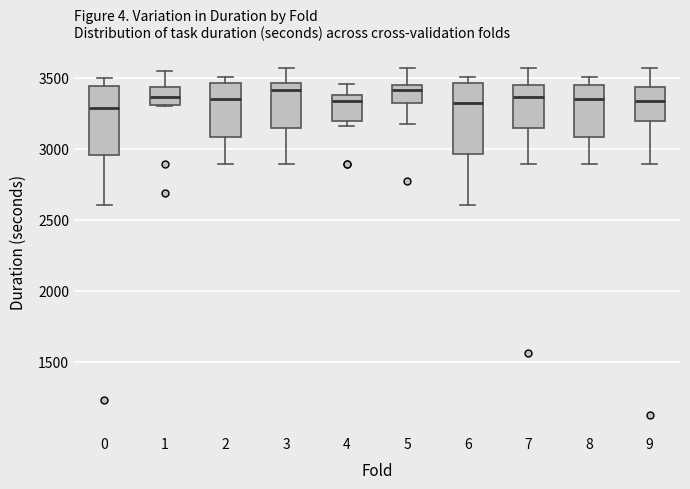

Reading left to right, transcribe this box plot: for each box, give where its median line is, the range the box spans, and where its two whiskers end, as read against the y-axis. The values are not printed on the chart, so give them approximately, as read against the axis.

0: median 3300, box 2950 to 3450, whiskers 2600 to 3500
1: median 3350, box 3300 to 3450, whiskers 3300 to 3550
2: median 3350, box 3100 to 3450, whiskers 2900 to 3500
3: median 3400, box 3150 to 3450, whiskers 2900 to 3550
4: median 3350, box 3200 to 3400, whiskers 3150 to 3450
5: median 3400, box 3300 to 3450, whiskers 3150 to 3550
6: median 3300, box 2950 to 3450, whiskers 2600 to 3500
7: median 3350, box 3150 to 3450, whiskers 2900 to 3550
8: median 3350, box 3100 to 3450, whiskers 2900 to 3500
9: median 3350, box 3200 to 3450, whiskers 2900 to 3550